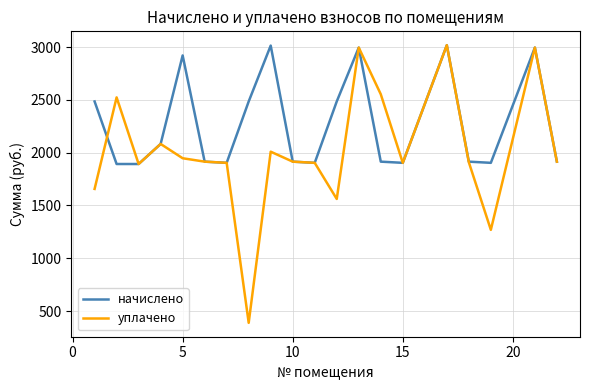

Which series has the largest range (max minus min)?

уплачено